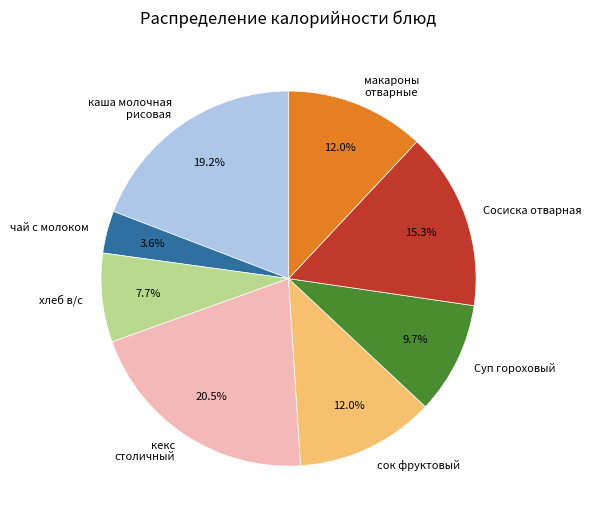

Is макароны отварные the majority of the pie?

No